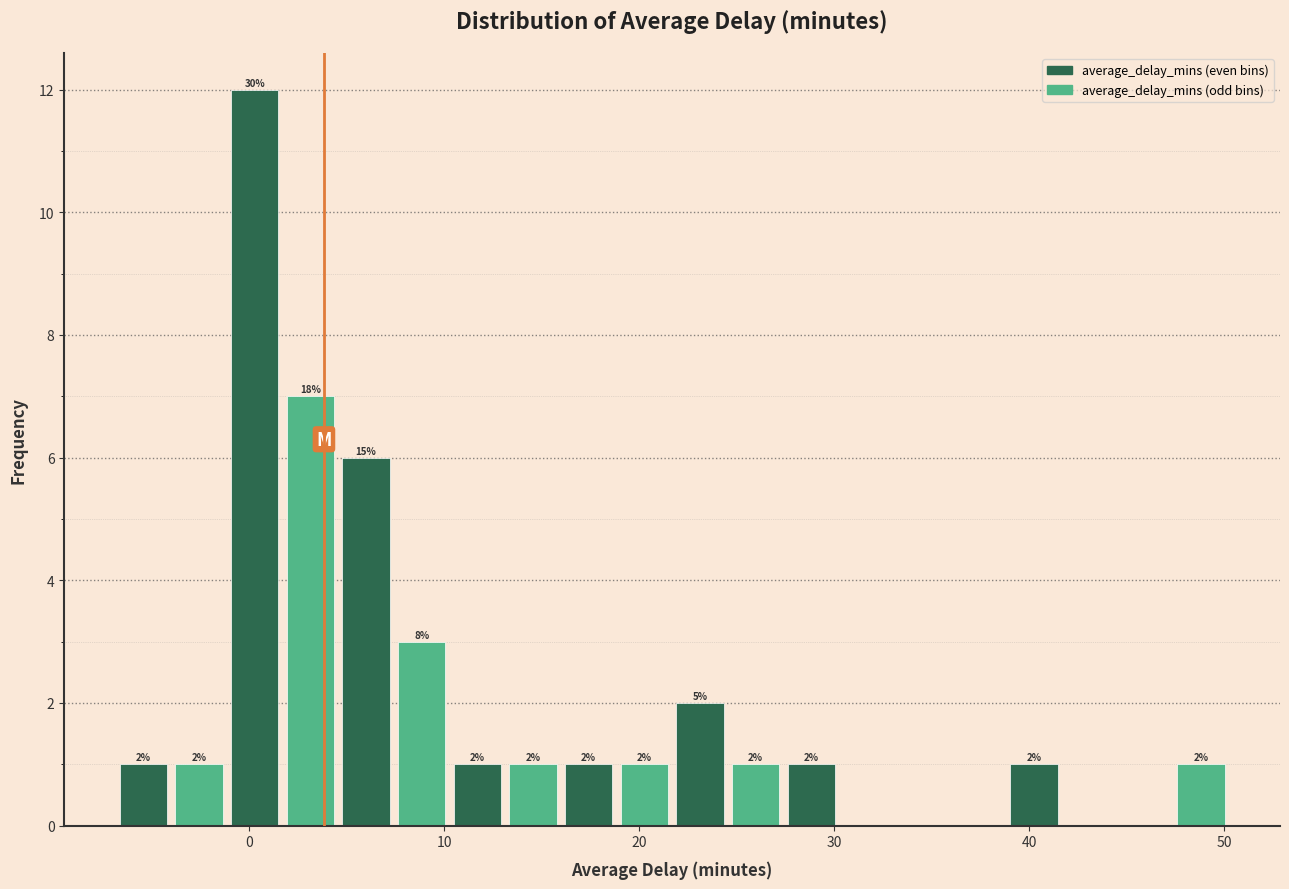

Read against the x-axis, roughly where is the centre of the tallest bar?

0